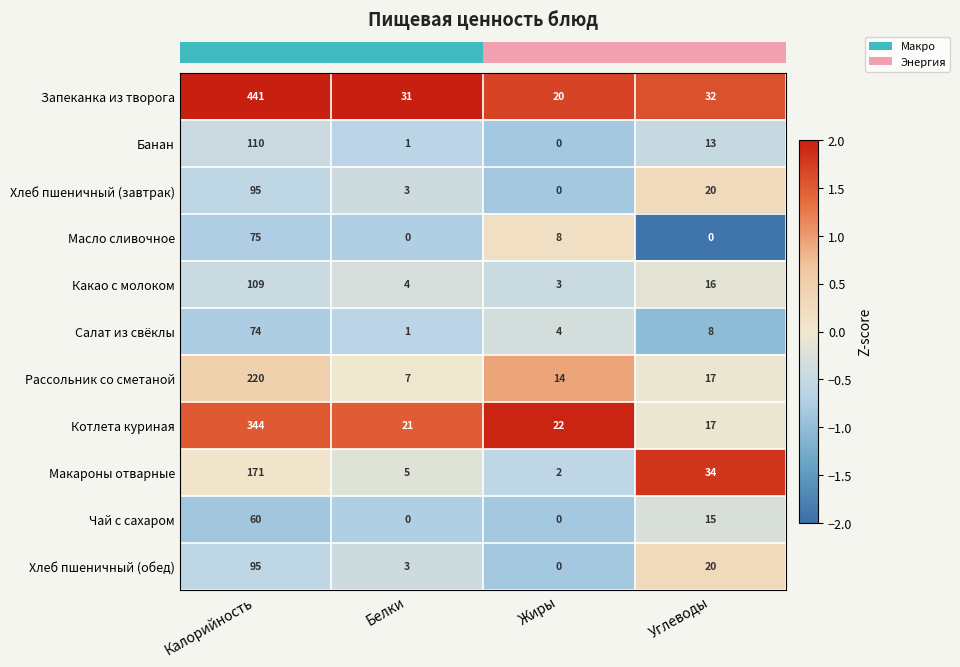

Is it true that Чай с сахаром equals 60 at Калорийность?

True